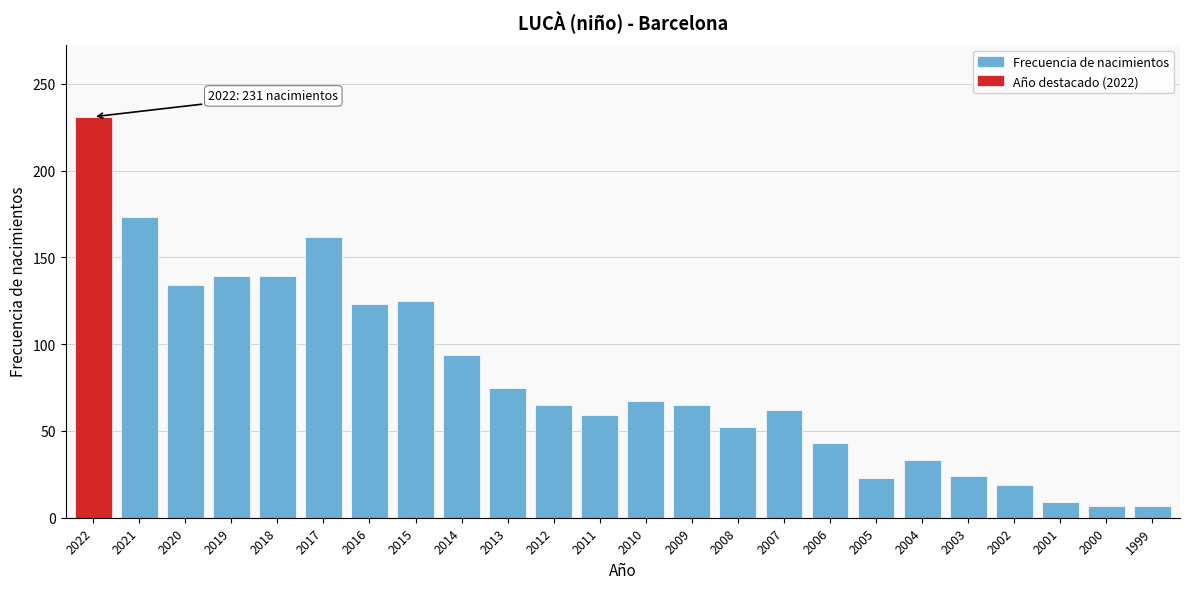

Which has a higher value, 2022 or 2020?

2022